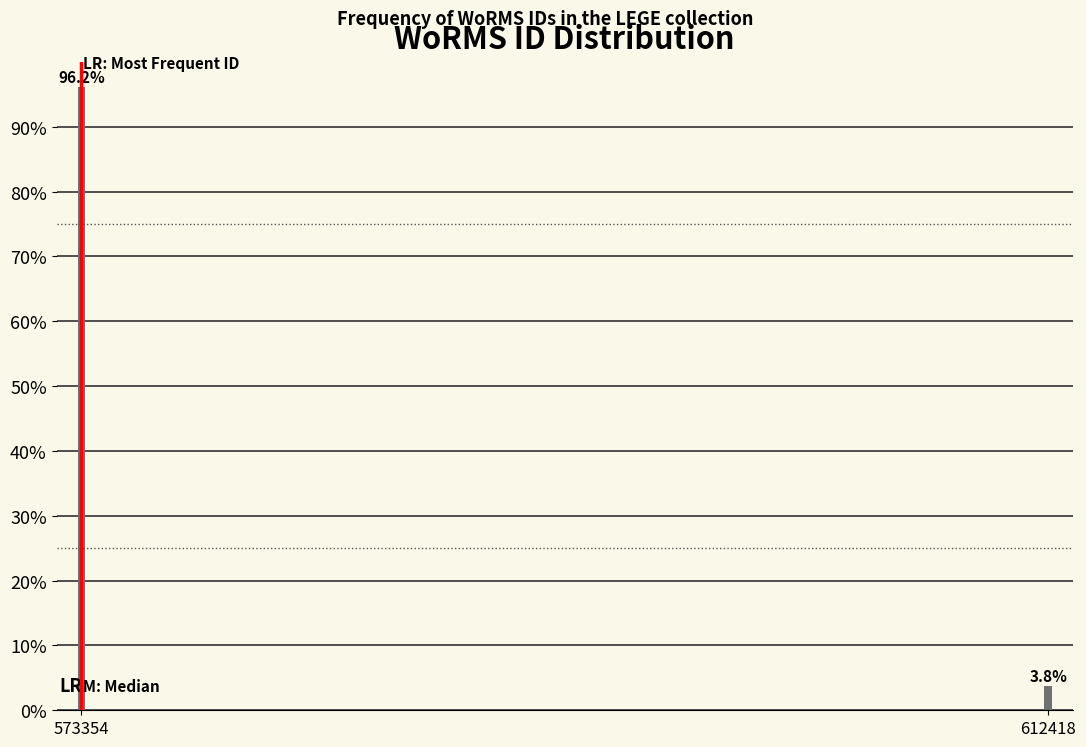

Reading right to left, list all the values displayed in this chart.

3.8	96.2